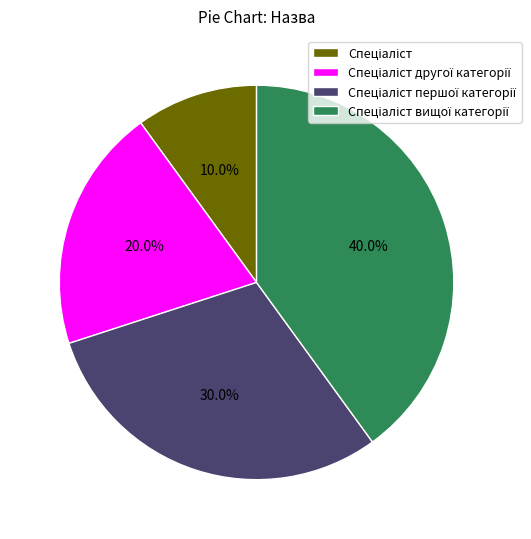

Is there a majority slice in this chart?

No